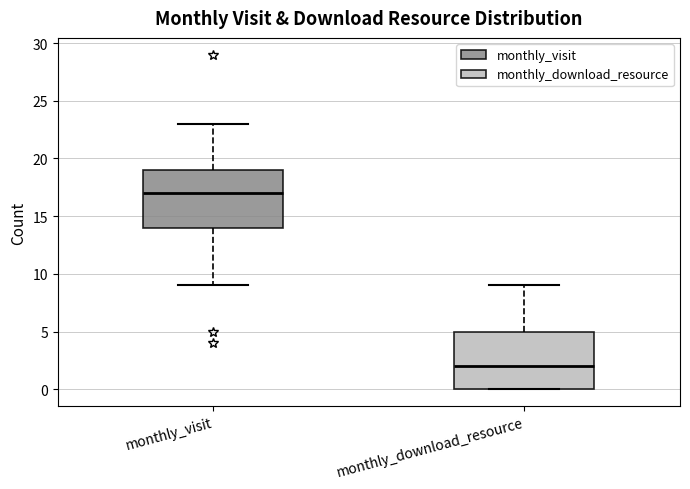

Which box's median line is the lowest?

monthly_download_resource